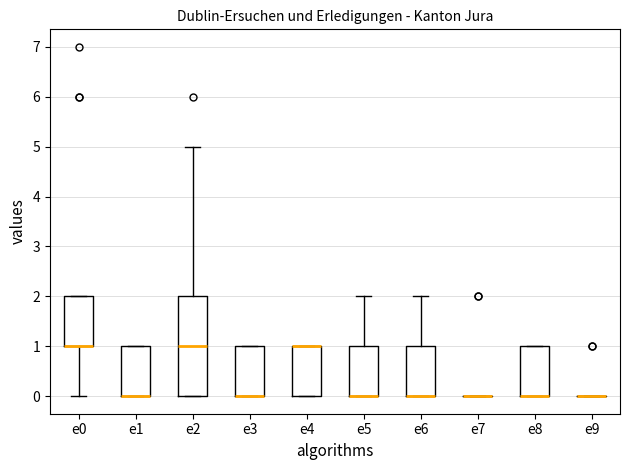

Where is the lower edge of the box for e2 on the y-axis? The values are not printed on the chart, so give them approximately, as read against the axis.

0